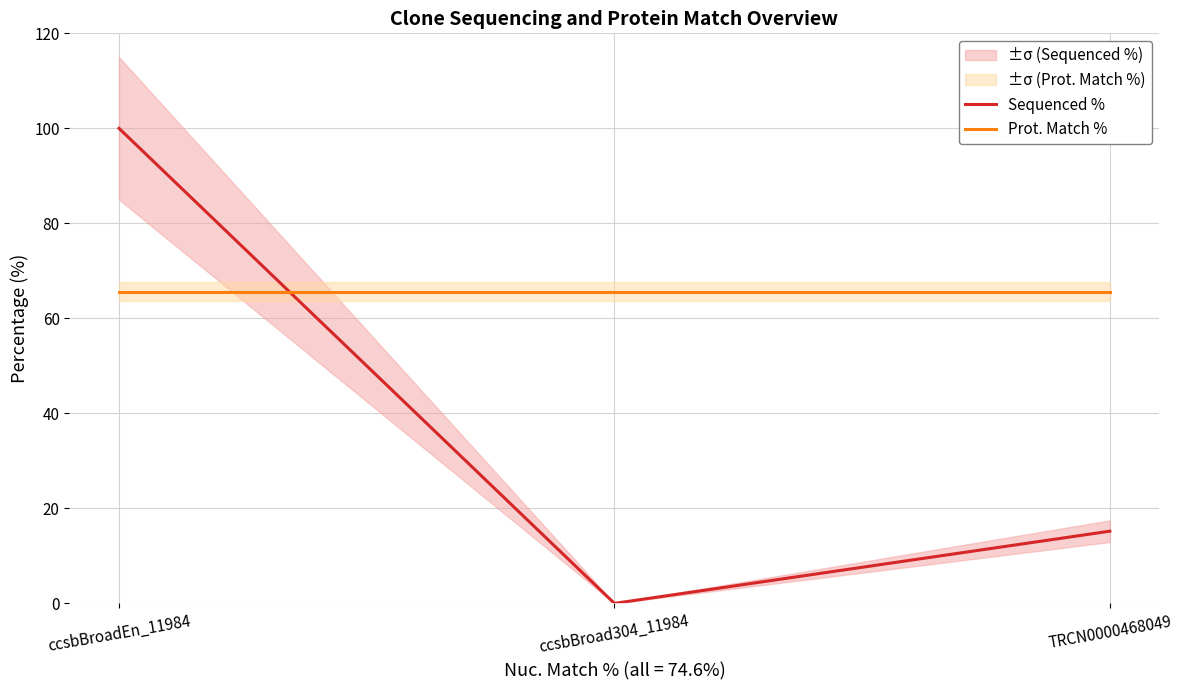

Which series has the largest range (max minus min)?

Sequenced %